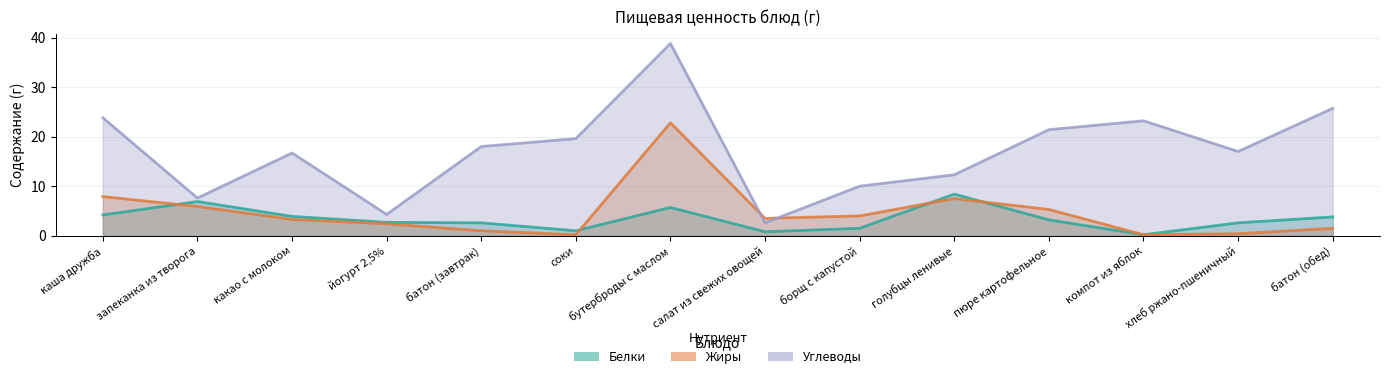

Which series has the largest total across all categories?

Углеводы